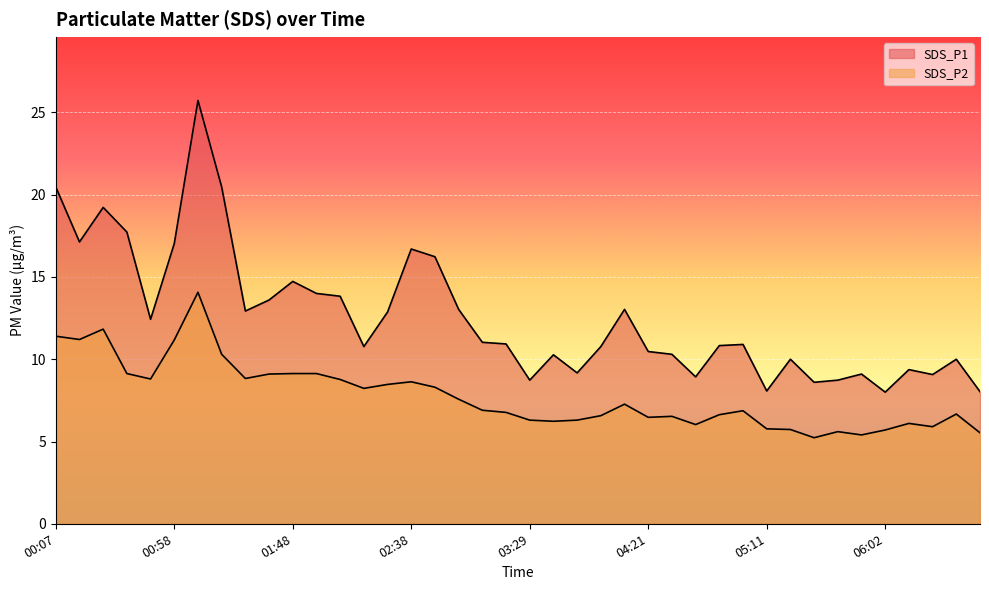

True or false: SDS_P2 has more than 0 interior local peaks.

True